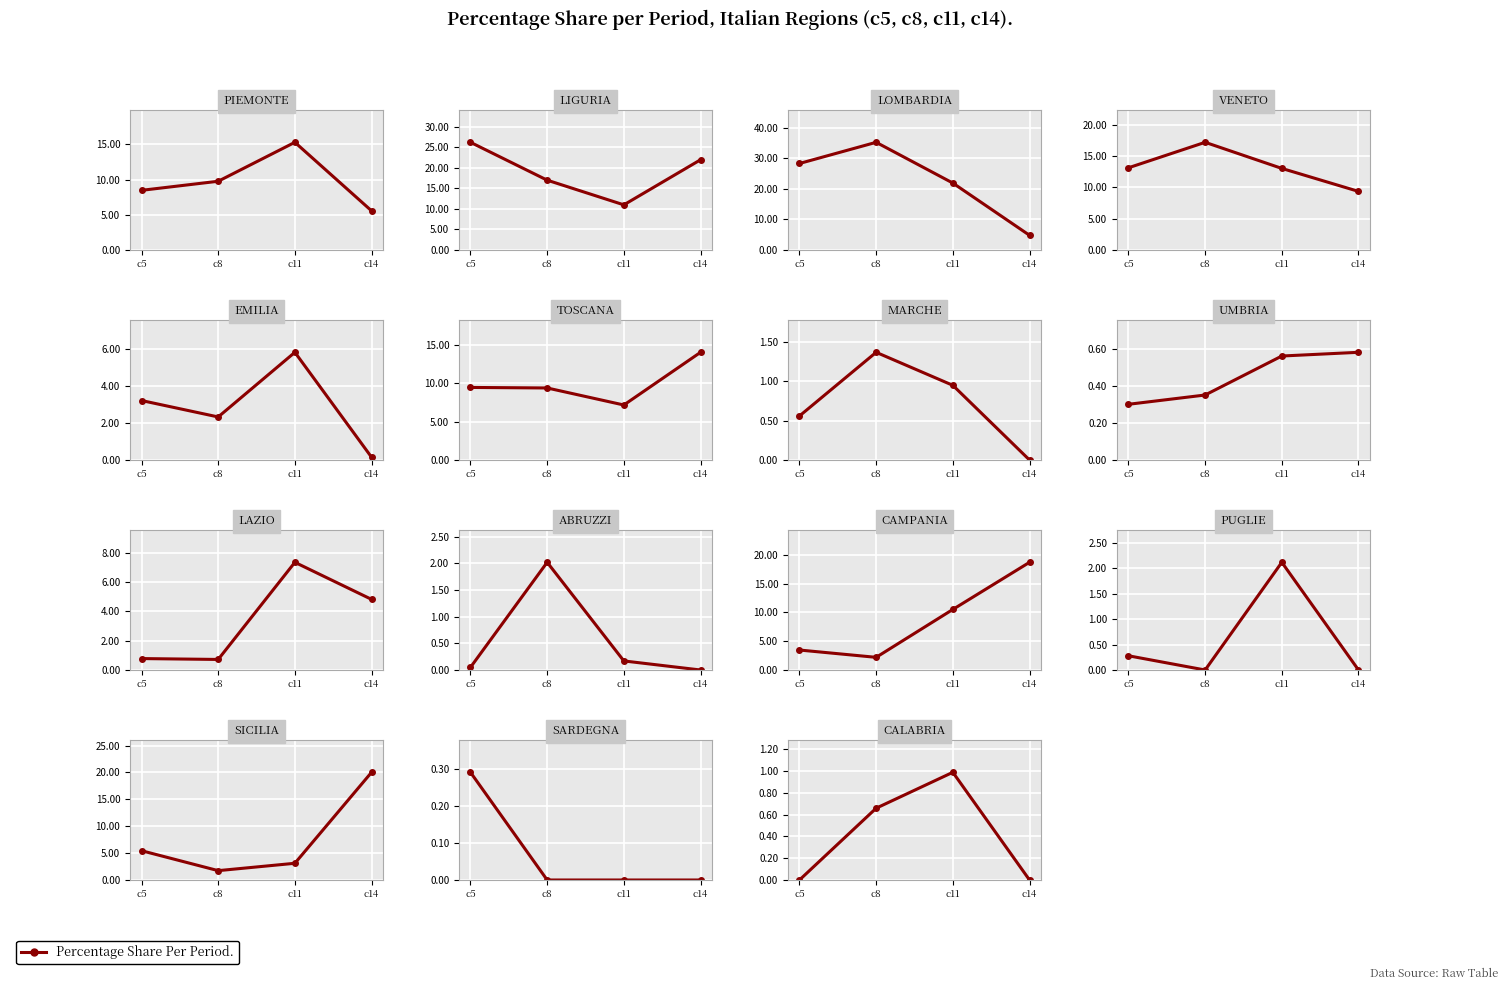

Count the number of data series in this chart.

1